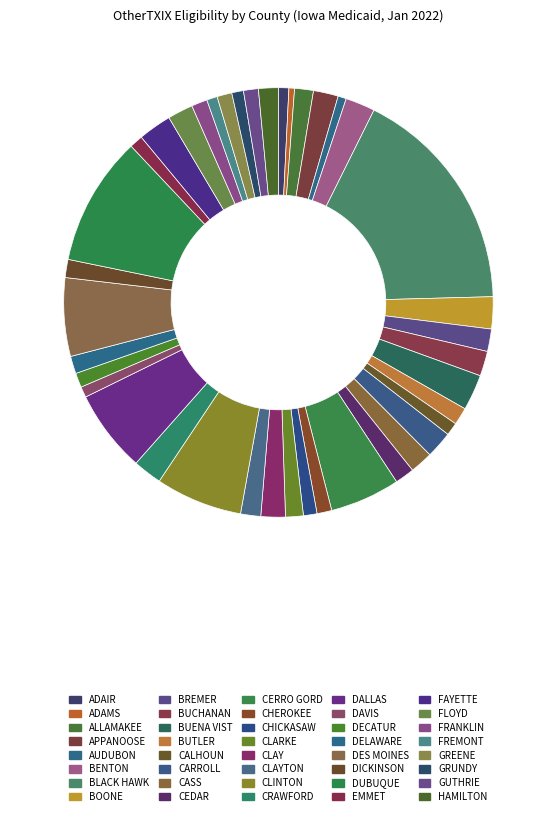

How many slices are in this pie chart?

40